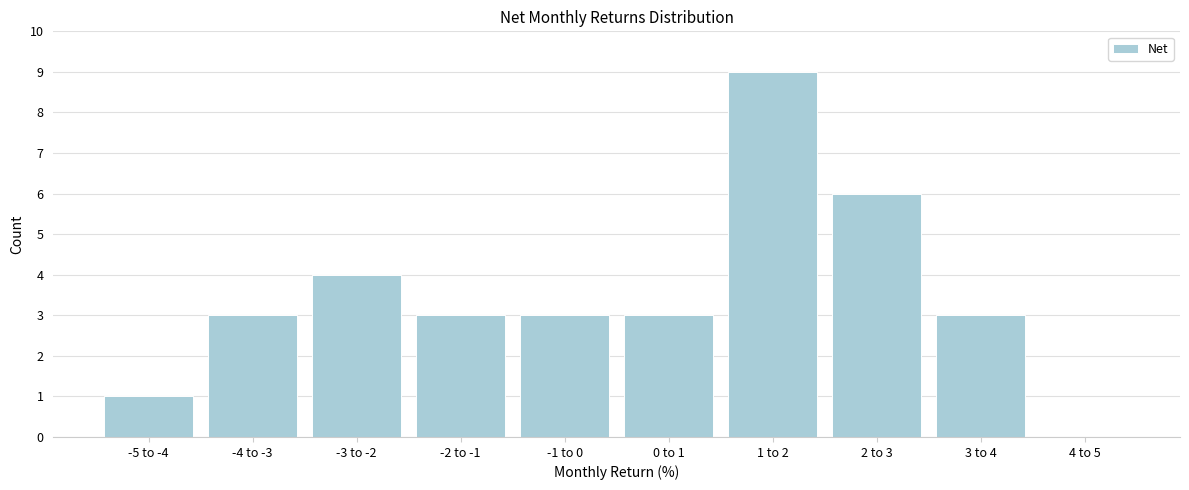

Reading right to left, extract all data points from this chart.

4 to 5=0	3 to 4=3	2 to 3=6	1 to 2=9	0 to 1=3	-1 to 0=3	-2 to -1=3	-3 to -2=4	-4 to -3=3	-5 to -4=1